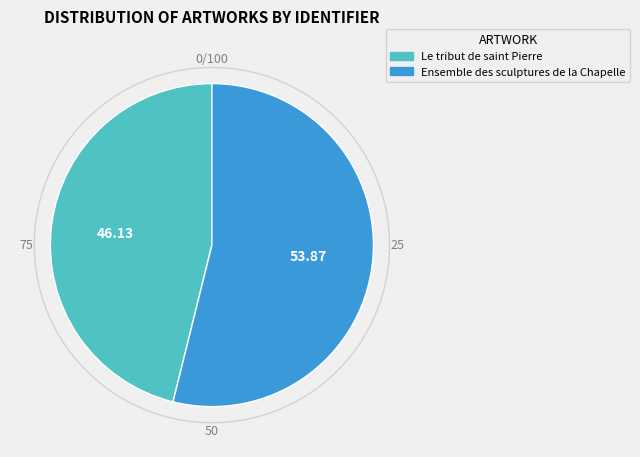

To the nearest percent, what percentage of the pie is Ensemble des sculptures de la Chapelle?

54%